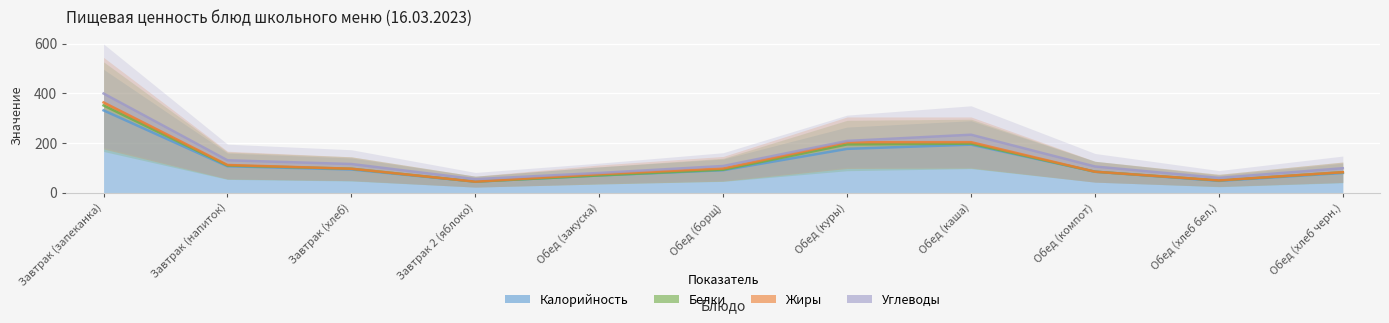

Which has a higher value, Обед (каша) or Завтрак 2 (яблоко)?

Обед (каша)